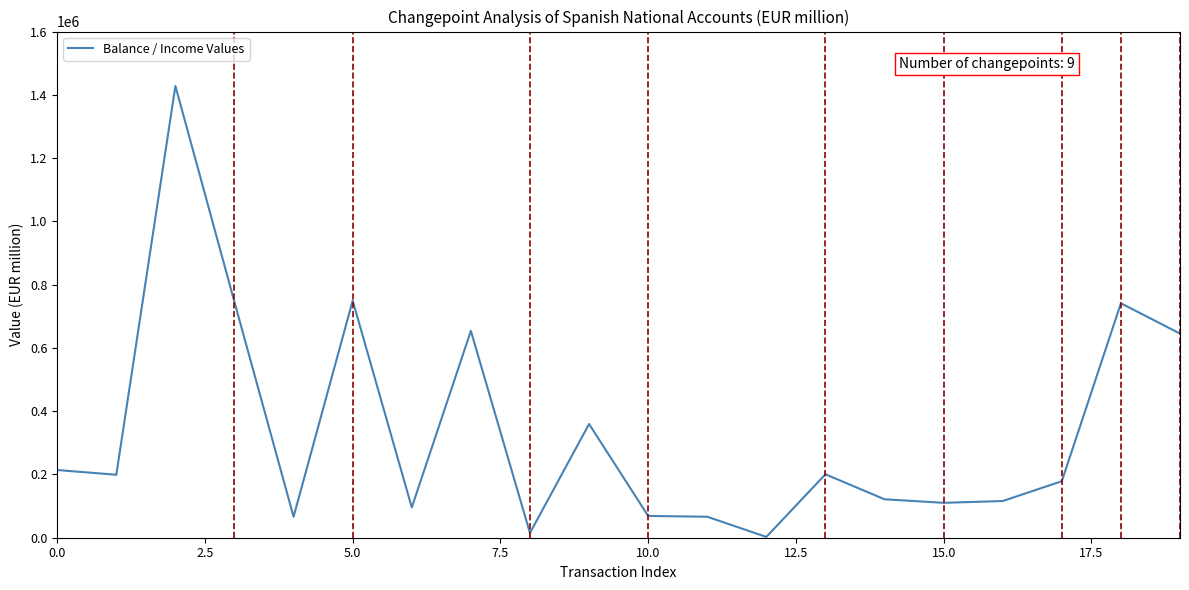

What is the greatest value displayed?

1428025